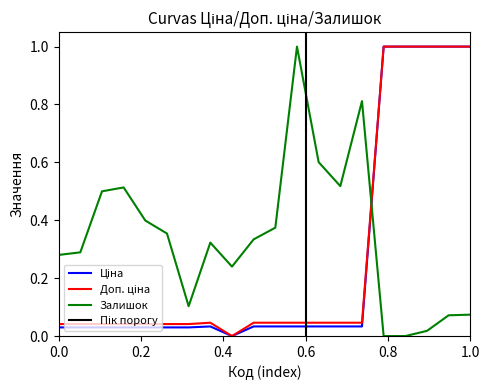

True or false: Ціна has more than 2 points higher than both neighbors.

False